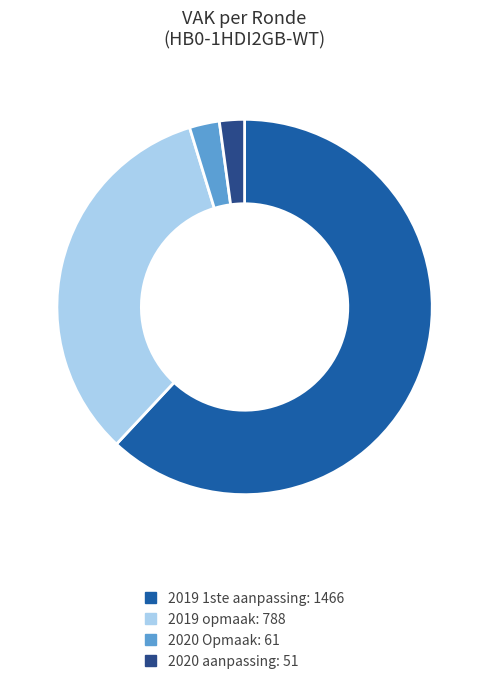

Is it true that 2019 opmaak: 788 is 41% of the pie?

False